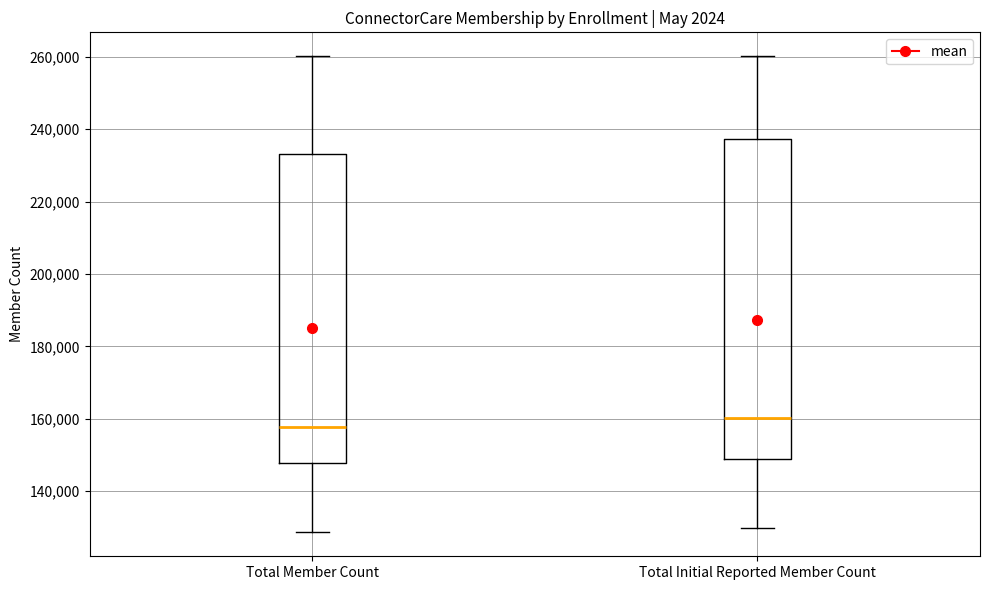

Which box has the lowest median line?

Total Member Count